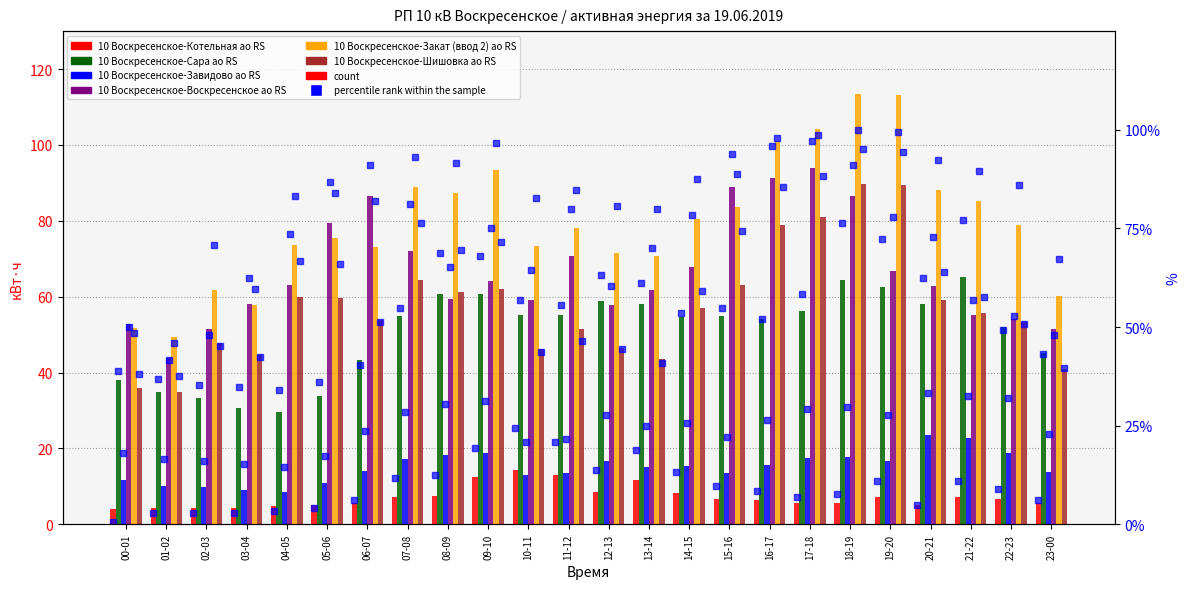

At which category does the chart reach its peak across all series?

18-19